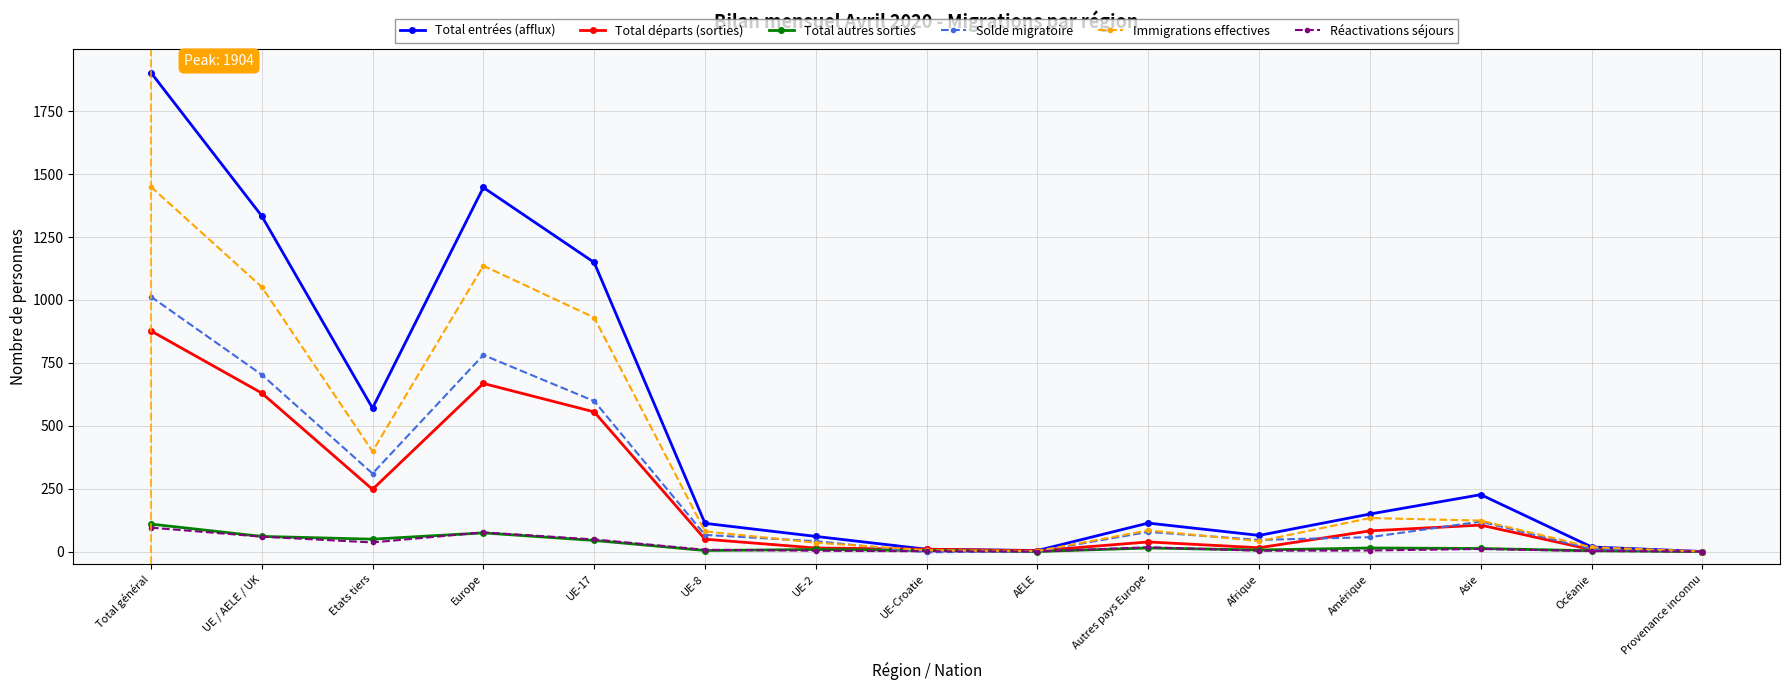

Does the chart display data point markers on the line(s)?

Yes